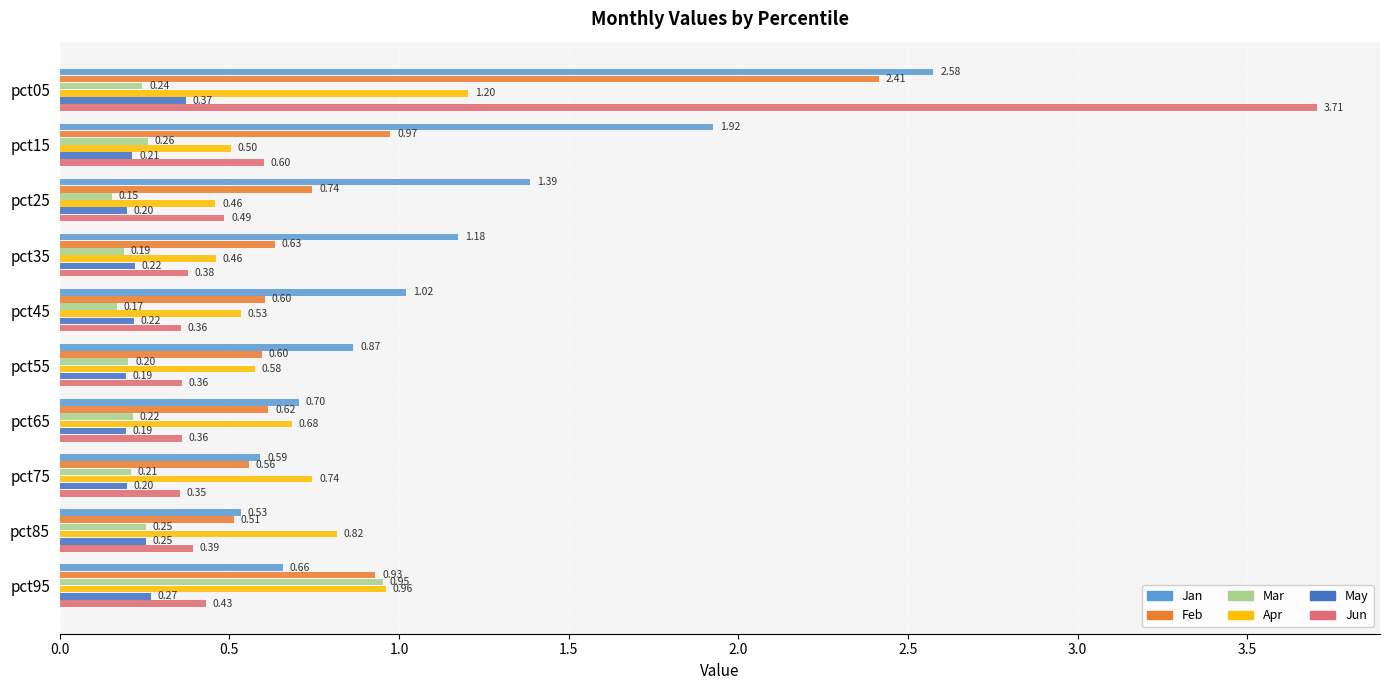

Which series has the largest total across all categories?

Jan